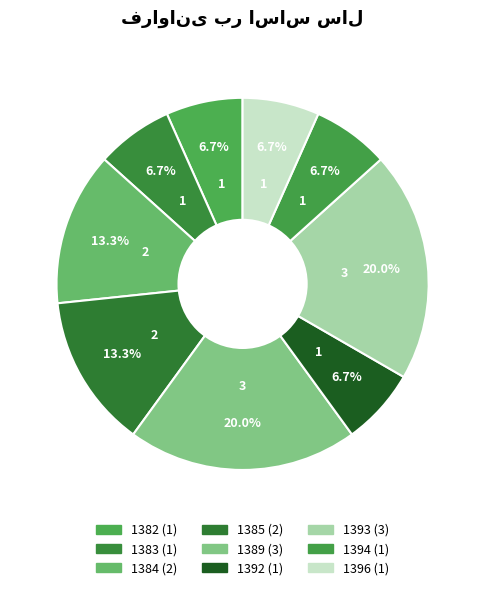

Which slice is the largest?

1389